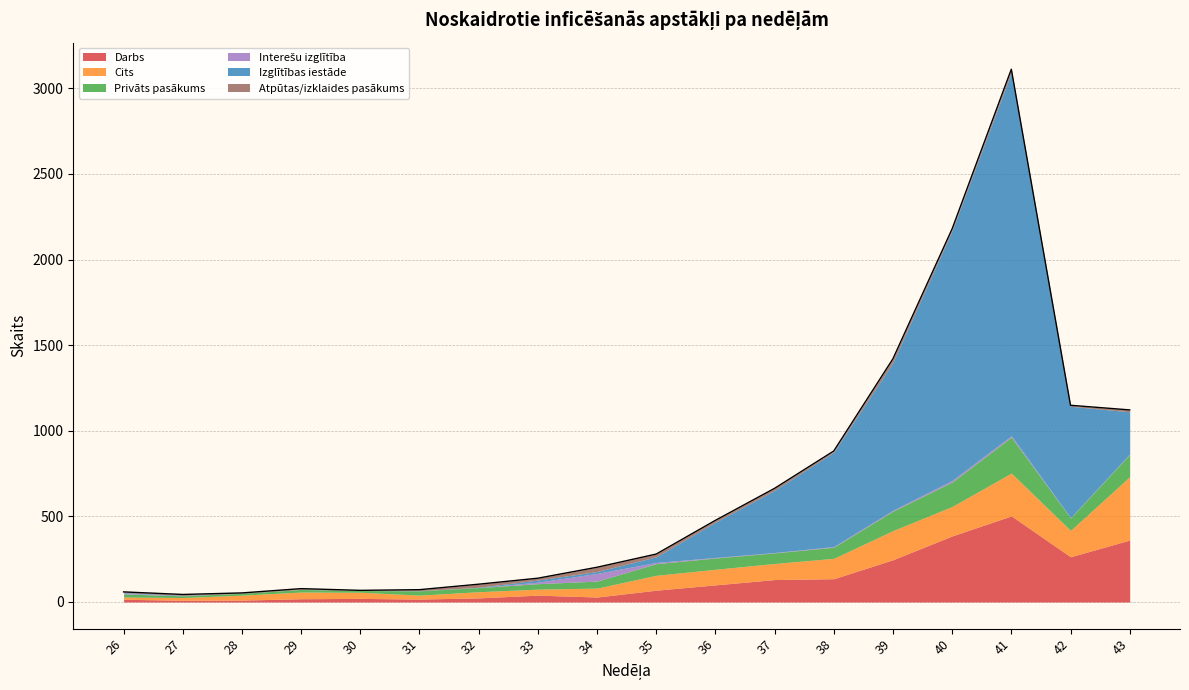

Reading left to right, what are all the values shown in this chart?

Darbs: 16	10	11	19	21	17	24	40	29	69	100	131	136	247	386	503	264	362
Cits: 13	16	29	39	36	23	36	35	52	87	91	94	119	170	172	250	154	370
Privāts pasākums: 18	10	11	15	10	25	24	32	41	68	66	62	65	114	143	210	73	130
Interešu izglītība: 5	0	0	0	0	0	0	9	45	7	3	2	4	5	9	8	2	3
Izglītības iestāde: 4	3	0	1	0	1	2	12	11	33	206	363	551	863	1459	2122	650	246
Atpūtas/izklaides pasākums: 3	5	2	4	1	6	18	11	25	16	11	12	7	22	11	19	6	11